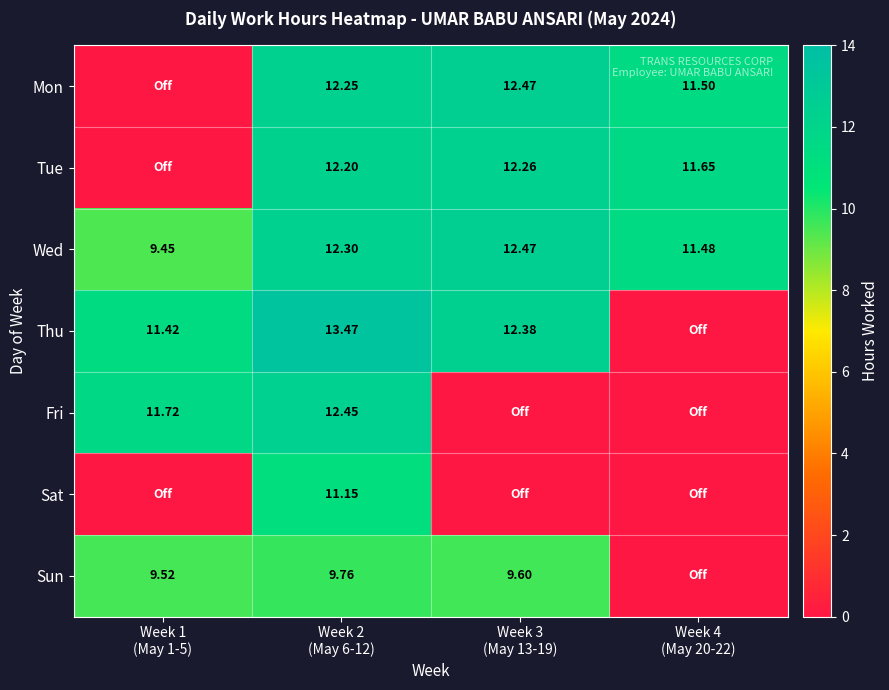

At which label does Wed reach its peak?

Week 3 (May 13-19)